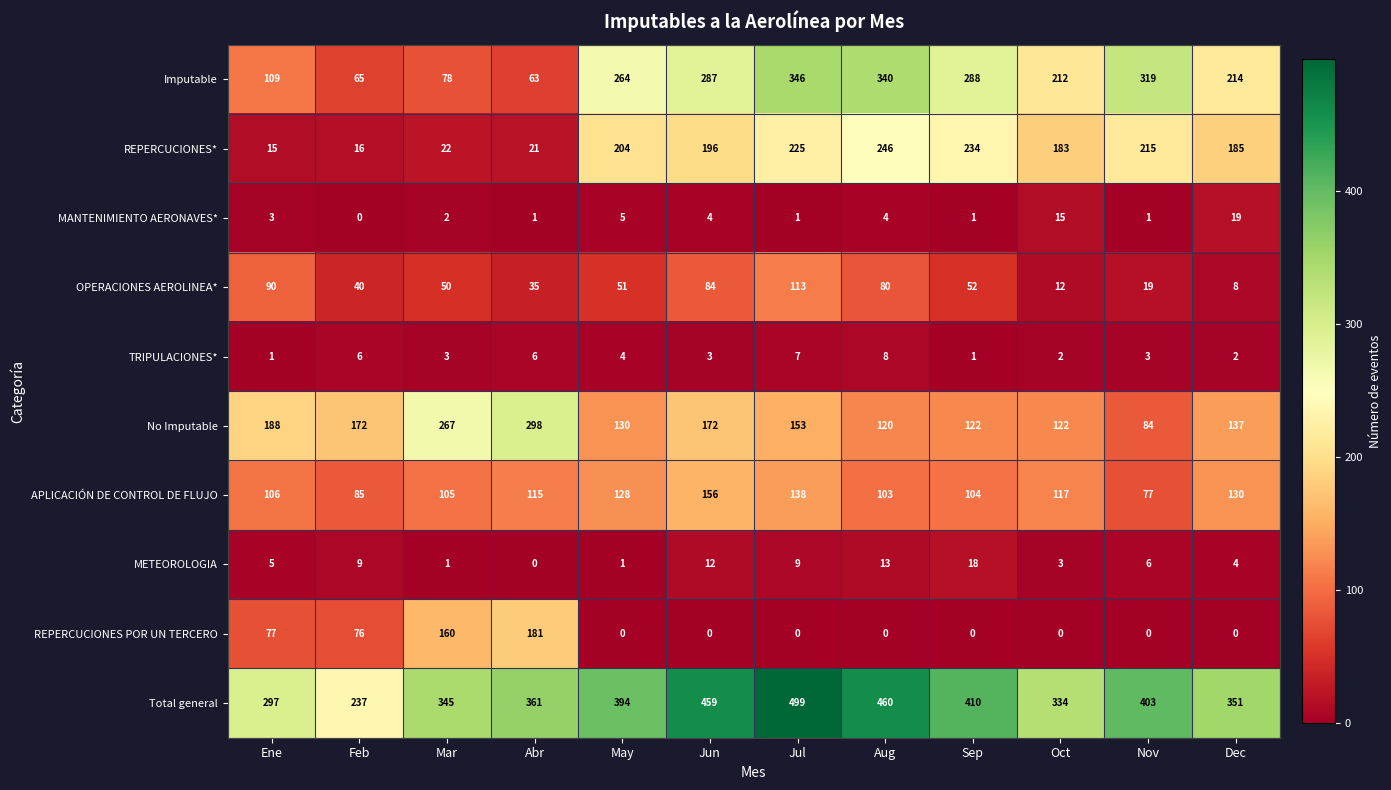

What is the sum of the REPERCUCIONES* values at Nov and Oct?

398